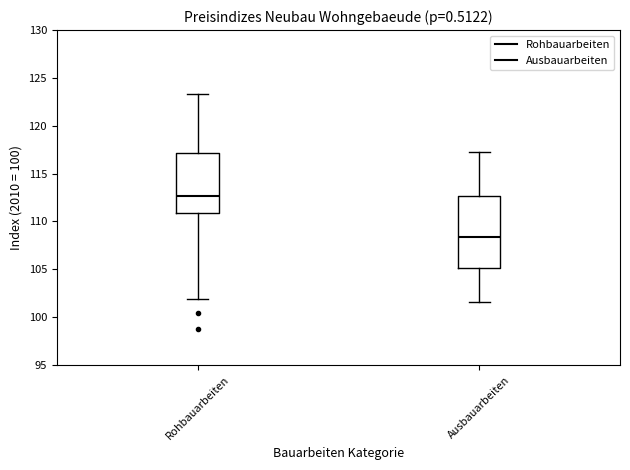

Which box is the tallest, from its lower edge to its upper edge?

Ausbauarbeiten